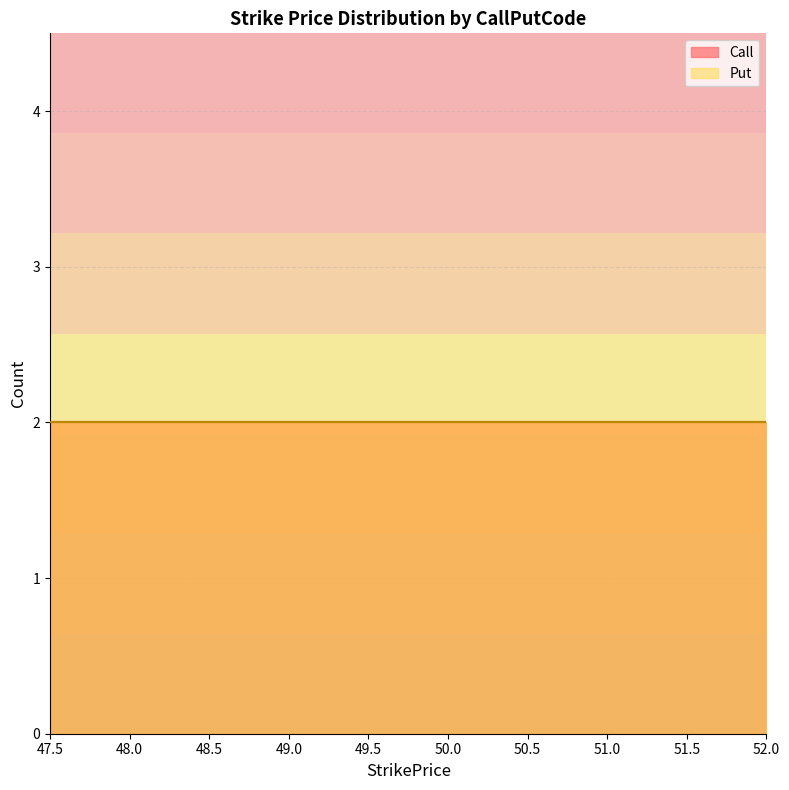

True or false: Put and Call cross at least once.

False